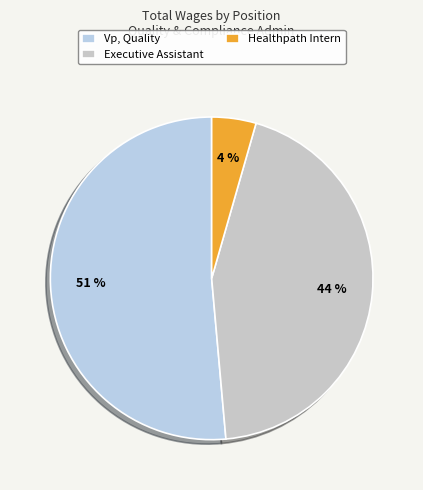

How many segments does this pie chart have?

3